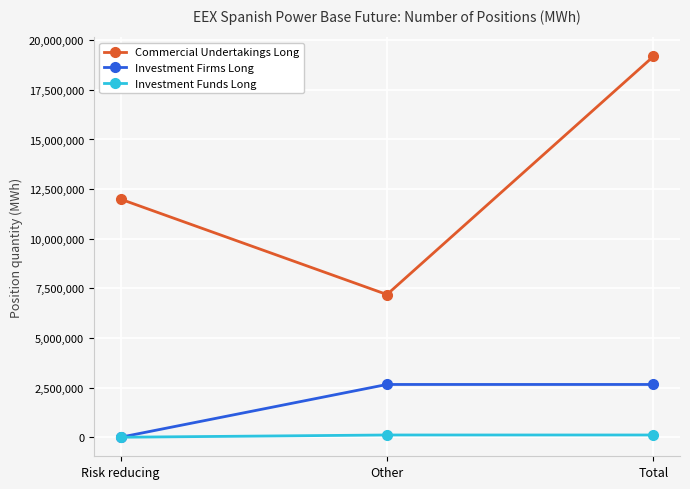

What is the difference between the Investment Funds Long values at Total and Risk reducing?

113280